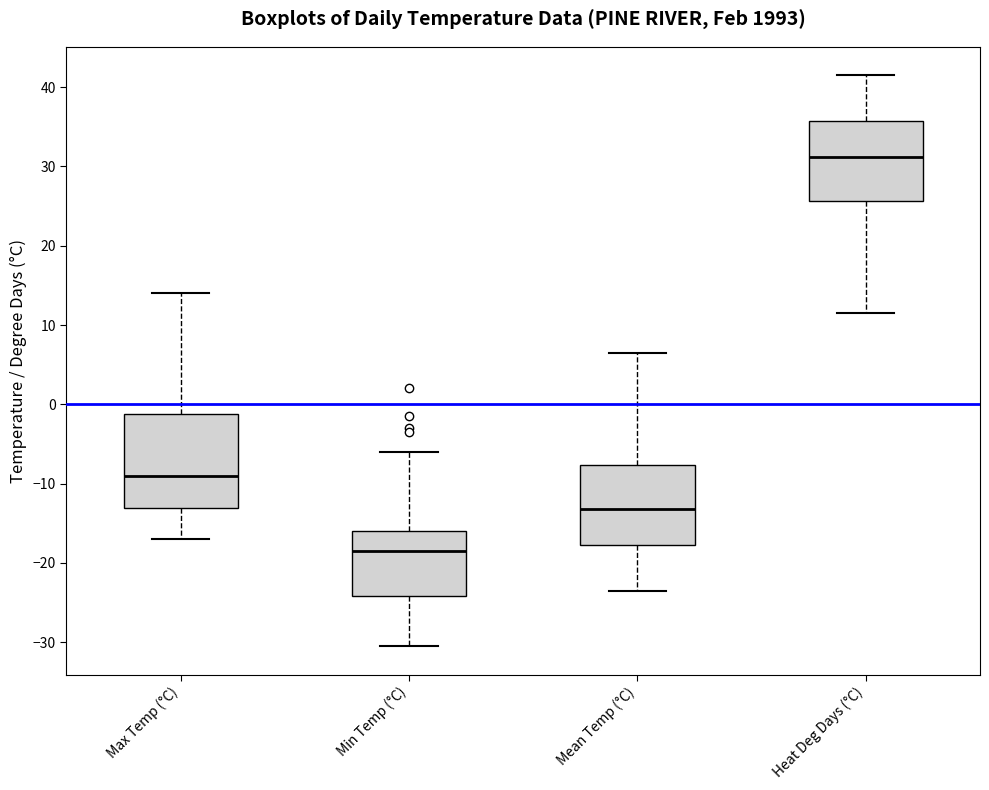

Reading left to right, transcribe this box plot: for each box, give where its median line is, the range the box spans, and where its two whiskers end, as read against the y-axis. The values are not printed on the chart, so give them approximately, as read against the axis.

Max Temp (°C): median -9, box -13 to -1, whiskers -17 to 14
Min Temp (°C): median -18, box -24 to -16, whiskers -30 to -6
Mean Temp (°C): median -13, box -18 to -8, whiskers -23 to 7
Heat Deg Days (°C): median 31, box 26 to 36, whiskers 12 to 42